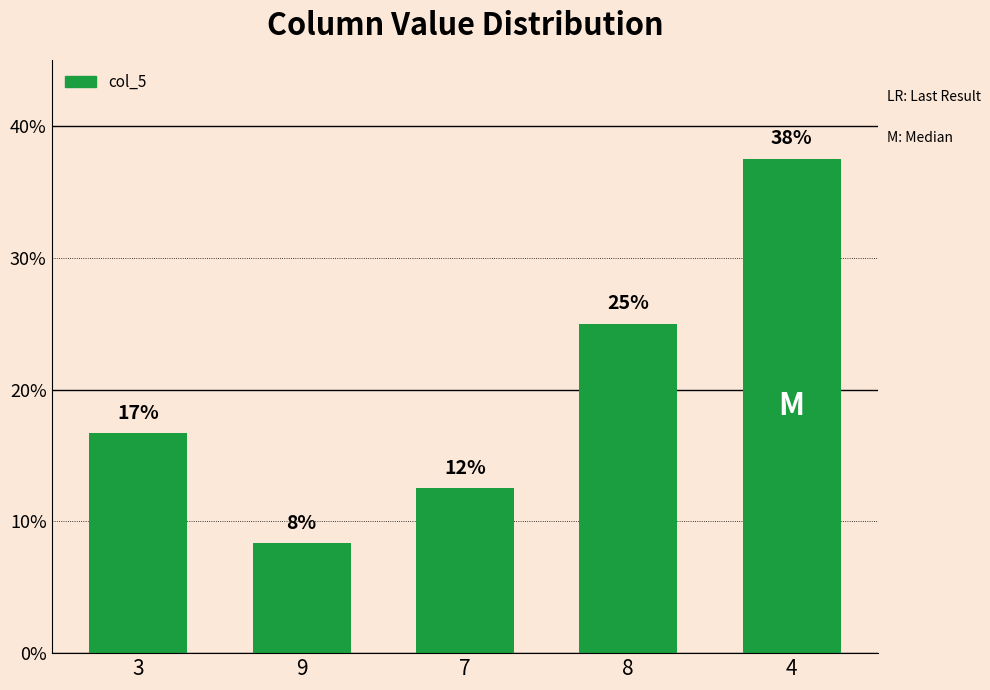

Read the value at 7.

0.1